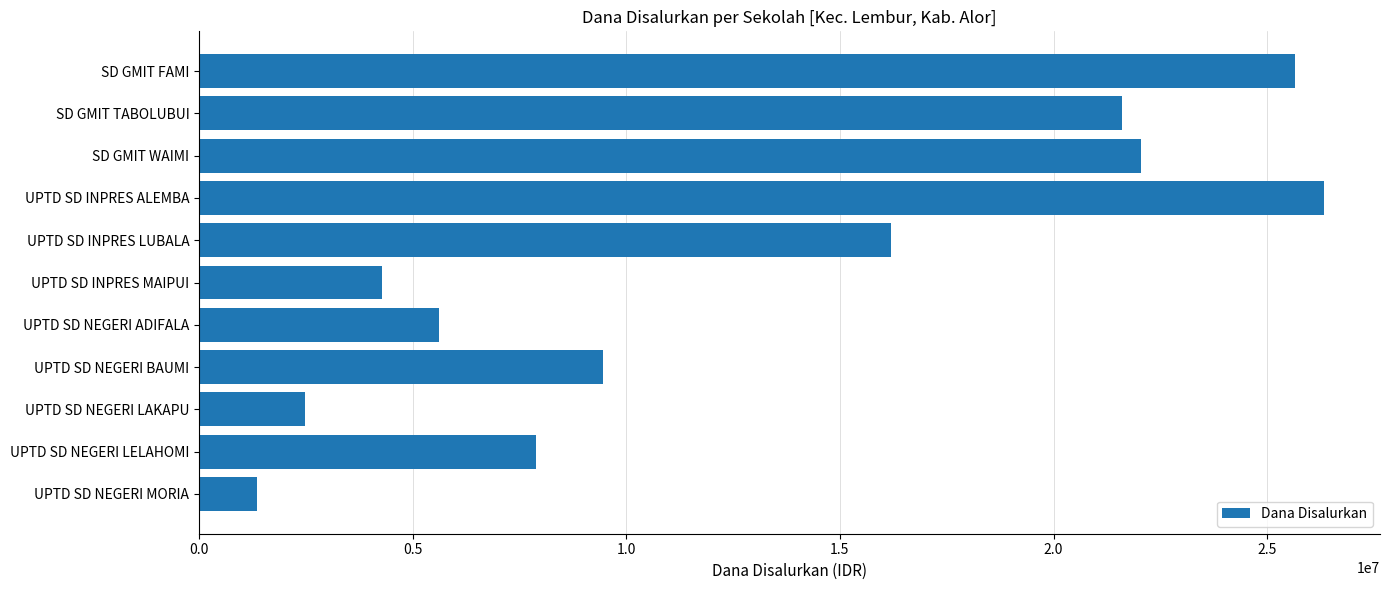

What is the ratio of the value at SD GMIT TABOLUBUI to the value at UPTD SD NEGERI MORIA?

16.0